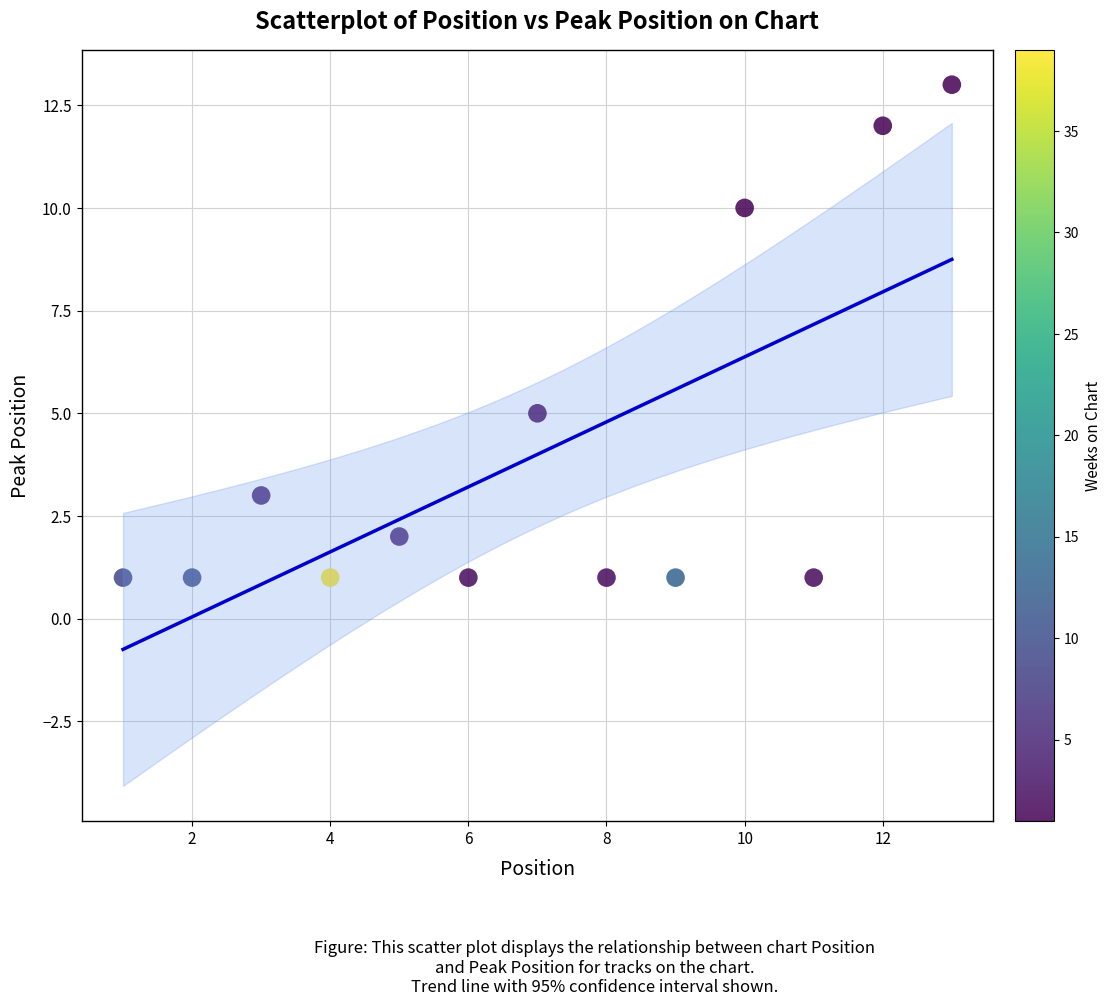

What Y value in the scatter plot is closest to 7?

5